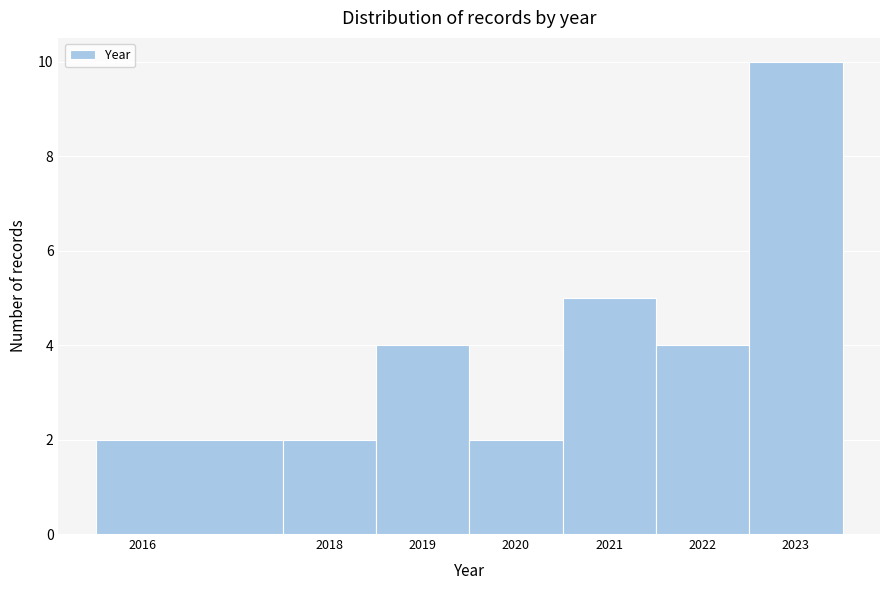

Over which range of the x-axis is the bar tallest?

2022.5 to 2023.5